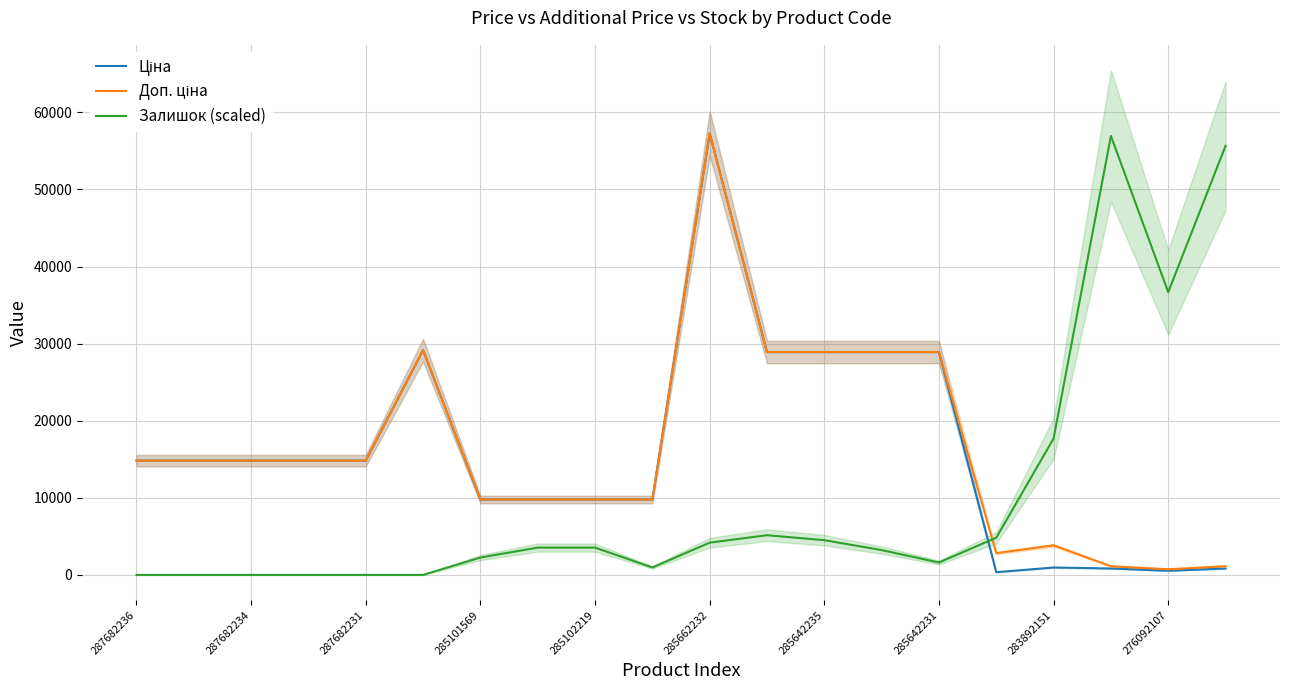

Is it true that Залишок (scaled) equals 3538.4 at 285102219?

True